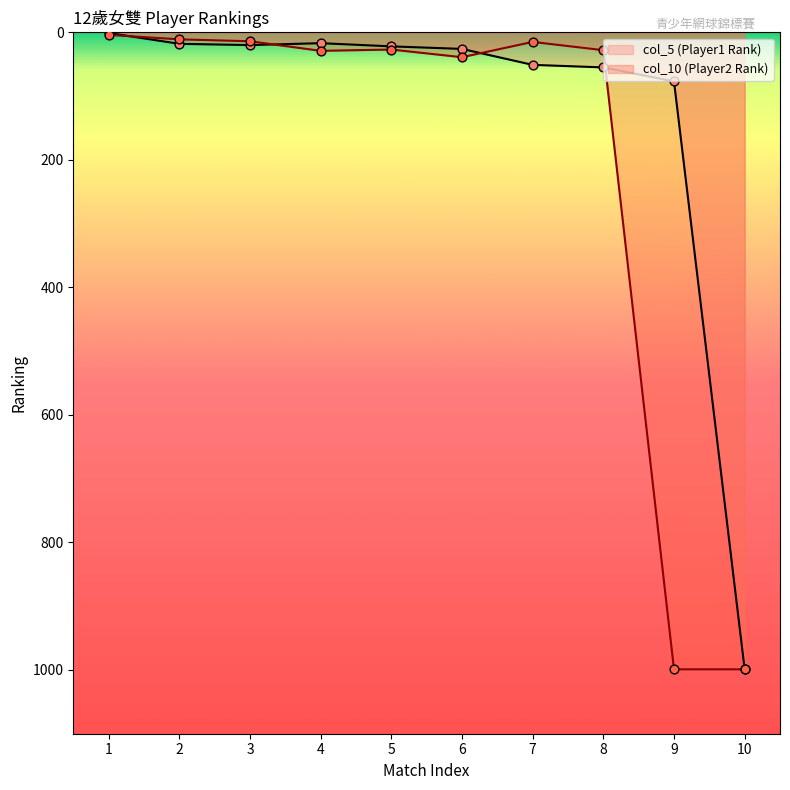

Which series has the widest spread of Y values?

col_5 (Player1 Rank)